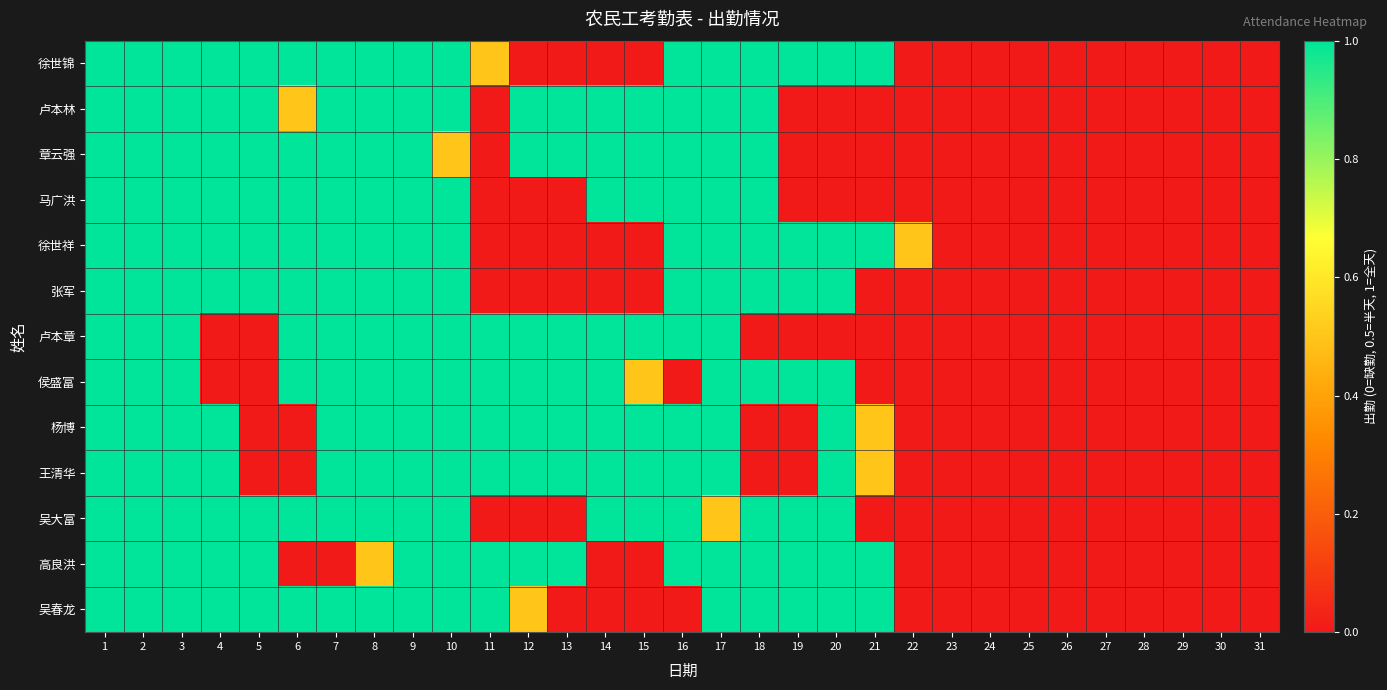

Reading right to left, transcribe all the data shown in this chart.

徐世锦: 31=0.0	30=0.0	29=0.0	28=0.0	27=0.0	26=0.0	25=0.0	24=0.0	23=0.0	22=0.0	21=1.0	20=1.0	19=1.0	18=1.0	17=1.0	16=1.0	15=0.0	14=0.0	13=0.0	12=0.0	11=0.5	10=1.0	9=1.0	8=1.0	7=1.0	6=1.0	5=1.0	4=1.0	3=1.0	2=1.0	1=1.0
卢本林: 31=0.0	30=0.0	29=0.0	28=0.0	27=0.0	26=0.0	25=0.0	24=0.0	23=0.0	22=0.0	21=0.0	20=0.0	19=0.0	18=1.0	17=1.0	16=1.0	15=1.0	14=1.0	13=1.0	12=1.0	11=0.0	10=1.0	9=1.0	8=1.0	7=1.0	6=0.5	5=1.0	4=1.0	3=1.0	2=1.0	1=1.0
章云强: 31=0.0	30=0.0	29=0.0	28=0.0	27=0.0	26=0.0	25=0.0	24=0.0	23=0.0	22=0.0	21=0.0	20=0.0	19=0.0	18=1.0	17=1.0	16=1.0	15=1.0	14=1.0	13=1.0	12=1.0	11=0.0	10=0.5	9=1.0	8=1.0	7=1.0	6=1.0	5=1.0	4=1.0	3=1.0	2=1.0	1=1.0
马广洪: 31=0.0	30=0.0	29=0.0	28=0.0	27=0.0	26=0.0	25=0.0	24=0.0	23=0.0	22=0.0	21=0.0	20=0.0	19=0.0	18=1.0	17=1.0	16=1.0	15=1.0	14=1.0	13=0.0	12=0.0	11=0.0	10=1.0	9=1.0	8=1.0	7=1.0	6=1.0	5=1.0	4=1.0	3=1.0	2=1.0	1=1.0
徐世祥: 31=0.0	30=0.0	29=0.0	28=0.0	27=0.0	26=0.0	25=0.0	24=0.0	23=0.0	22=0.5	21=1.0	20=1.0	19=1.0	18=1.0	17=1.0	16=1.0	15=0.0	14=0.0	13=0.0	12=0.0	11=0.0	10=1.0	9=1.0	8=1.0	7=1.0	6=1.0	5=1.0	4=1.0	3=1.0	2=1.0	1=1.0
张军: 31=0.0	30=0.0	29=0.0	28=0.0	27=0.0	26=0.0	25=0.0	24=0.0	23=0.0	22=0.0	21=0.0	20=1.0	19=1.0	18=1.0	17=1.0	16=1.0	15=0.0	14=0.0	13=0.0	12=0.0	11=0.0	10=1.0	9=1.0	8=1.0	7=1.0	6=1.0	5=1.0	4=1.0	3=1.0	2=1.0	1=1.0
卢本章: 31=0.0	30=0.0	29=0.0	28=0.0	27=0.0	26=0.0	25=0.0	24=0.0	23=0.0	22=0.0	21=0.0	20=0.0	19=0.0	18=0.0	17=1.0	16=1.0	15=1.0	14=1.0	13=1.0	12=1.0	11=1.0	10=1.0	9=1.0	8=1.0	7=1.0	6=1.0	5=0.0	4=0.0	3=1.0	2=1.0	1=1.0
侯盛富: 31=0.0	30=0.0	29=0.0	28=0.0	27=0.0	26=0.0	25=0.0	24=0.0	23=0.0	22=0.0	21=0.0	20=1.0	19=1.0	18=1.0	17=1.0	16=0.0	15=0.5	14=1.0	13=1.0	12=1.0	11=1.0	10=1.0	9=1.0	8=1.0	7=1.0	6=1.0	5=0.0	4=0.0	3=1.0	2=1.0	1=1.0
杨博: 31=0.0	30=0.0	29=0.0	28=0.0	27=0.0	26=0.0	25=0.0	24=0.0	23=0.0	22=0.0	21=0.5	20=1.0	19=0.0	18=0.0	17=1.0	16=1.0	15=1.0	14=1.0	13=1.0	12=1.0	11=1.0	10=1.0	9=1.0	8=1.0	7=1.0	6=0.0	5=0.0	4=1.0	3=1.0	2=1.0	1=1.0
王清华: 31=0.0	30=0.0	29=0.0	28=0.0	27=0.0	26=0.0	25=0.0	24=0.0	23=0.0	22=0.0	21=0.5	20=1.0	19=0.0	18=0.0	17=1.0	16=1.0	15=1.0	14=1.0	13=1.0	12=1.0	11=1.0	10=1.0	9=1.0	8=1.0	7=1.0	6=0.0	5=0.0	4=1.0	3=1.0	2=1.0	1=1.0
吴大富: 31=0.0	30=0.0	29=0.0	28=0.0	27=0.0	26=0.0	25=0.0	24=0.0	23=0.0	22=0.0	21=0.0	20=1.0	19=1.0	18=1.0	17=0.5	16=1.0	15=1.0	14=1.0	13=0.0	12=0.0	11=0.0	10=1.0	9=1.0	8=1.0	7=1.0	6=1.0	5=1.0	4=1.0	3=1.0	2=1.0	1=1.0
高良洪: 31=0.0	30=0.0	29=0.0	28=0.0	27=0.0	26=0.0	25=0.0	24=0.0	23=0.0	22=0.0	21=1.0	20=1.0	19=1.0	18=1.0	17=1.0	16=1.0	15=0.0	14=0.0	13=1.0	12=1.0	11=1.0	10=1.0	9=1.0	8=0.5	7=0.0	6=0.0	5=1.0	4=1.0	3=1.0	2=1.0	1=1.0
吴春龙: 31=0.0	30=0.0	29=0.0	28=0.0	27=0.0	26=0.0	25=0.0	24=0.0	23=0.0	22=0.0	21=1.0	20=1.0	19=1.0	18=1.0	17=1.0	16=0.0	15=0.0	14=0.0	13=0.0	12=0.5	11=1.0	10=1.0	9=1.0	8=1.0	7=1.0	6=1.0	5=1.0	4=1.0	3=1.0	2=1.0	1=1.0